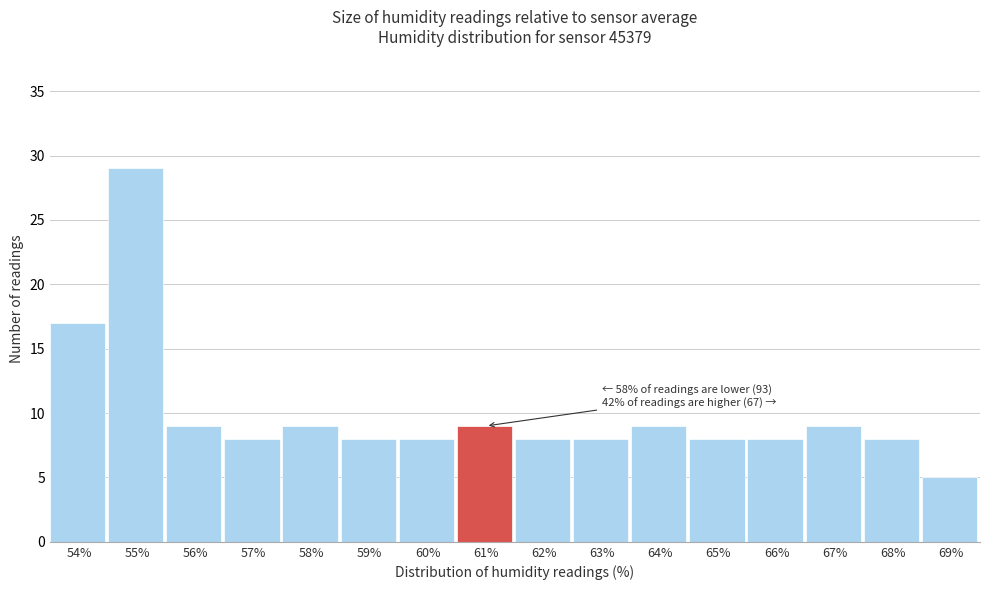

Reading left to right, what are all the values shown in this chart?

54%=17	55%=29	56%=9	57%=8	58%=9	59%=8	60%=8	61%=9	62%=8	63%=8	64%=9	65%=8	66%=8	67%=9	68%=8	69%=5